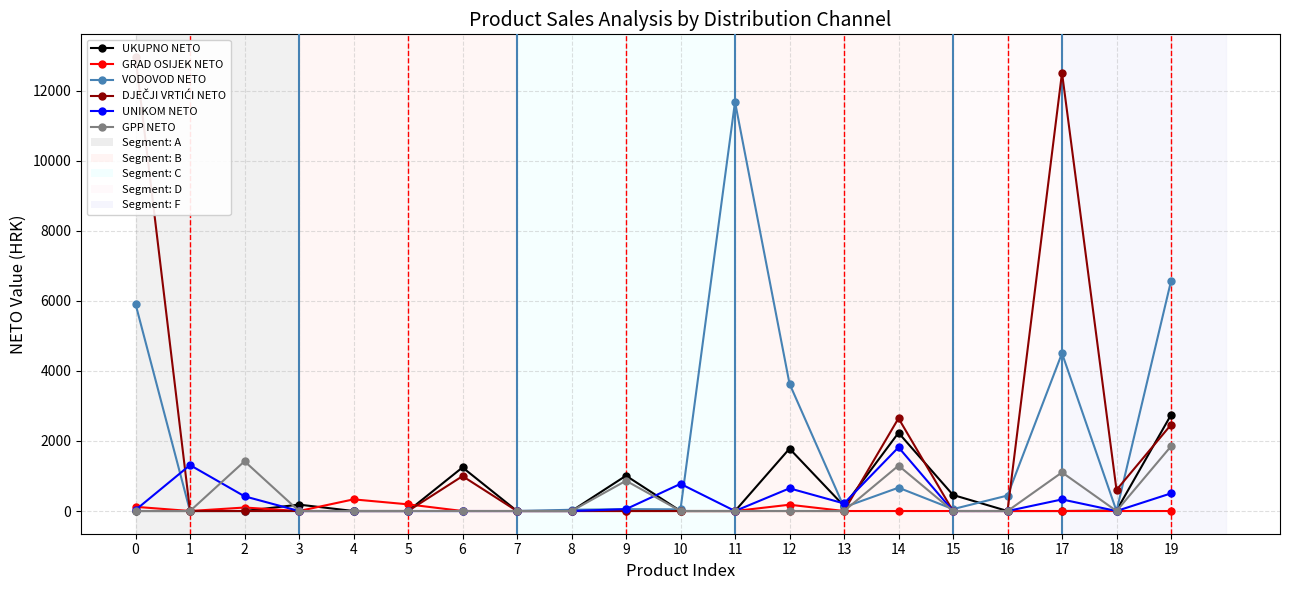

At which category does DJEČJI VRTIĆI NETO reach its first local valley?

18